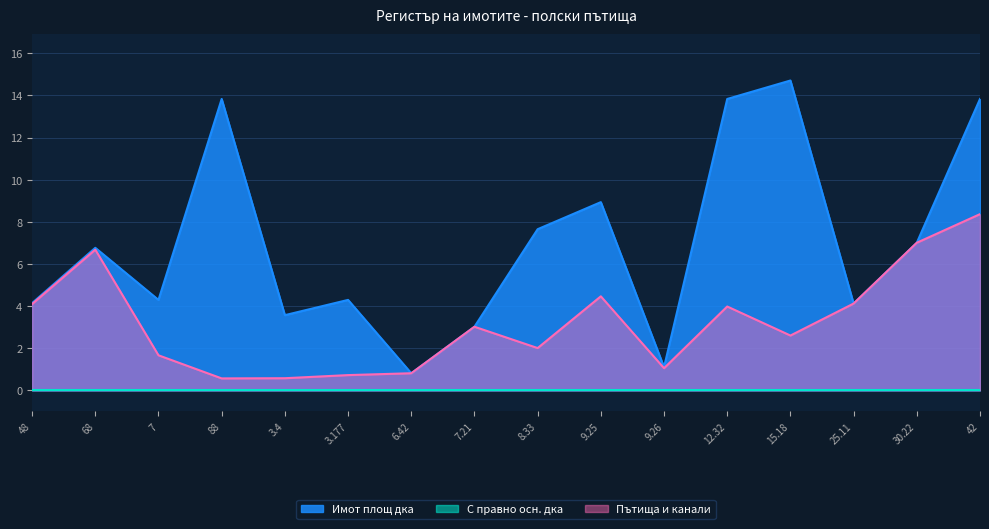

What is the sum of all Пътища и канали values?

51.8